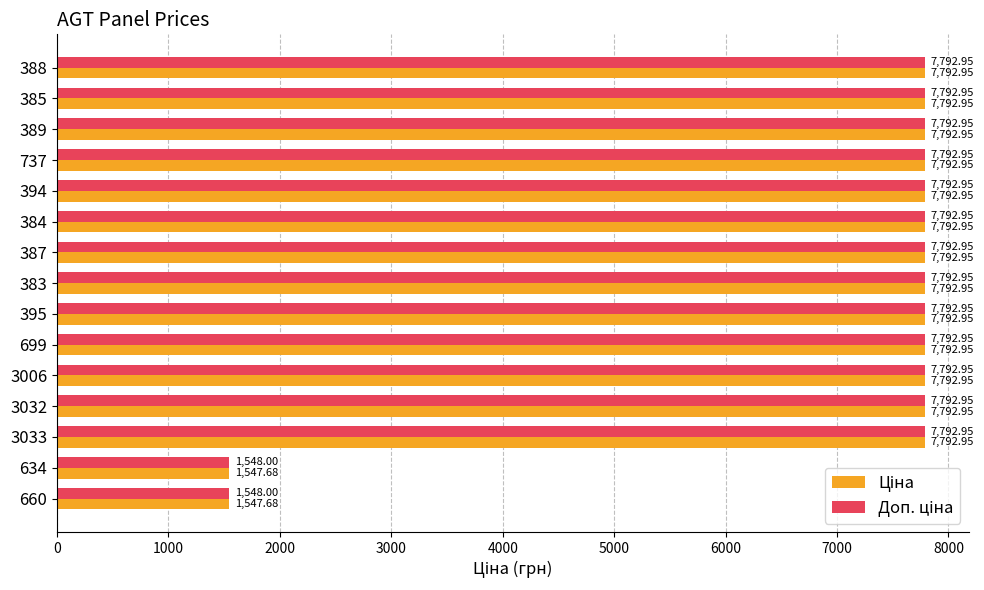

At how many categories does at least one series exceed 2345?

13